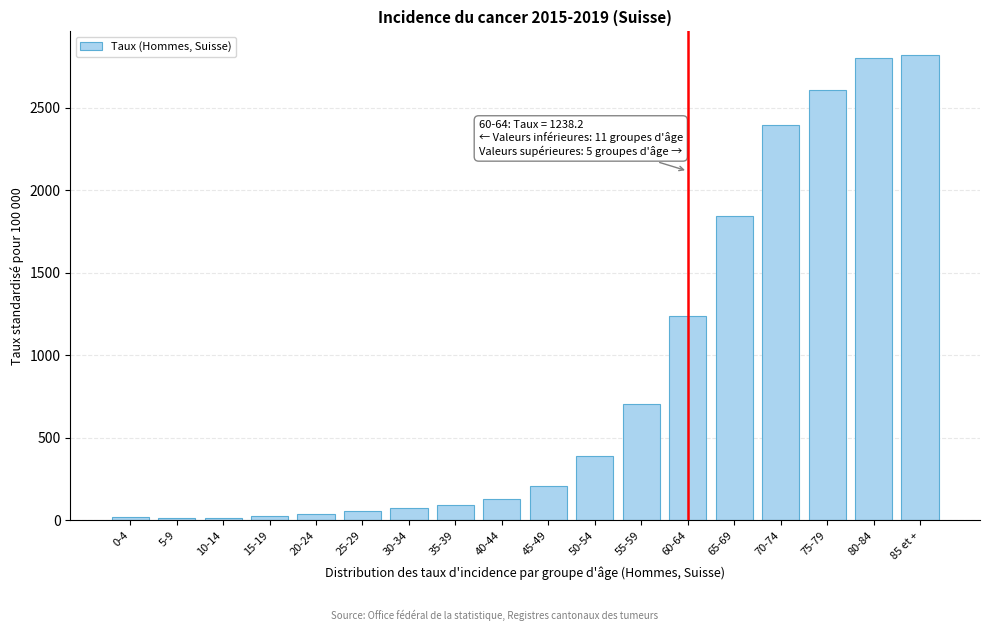

What is the greatest value displayed?

2822.3